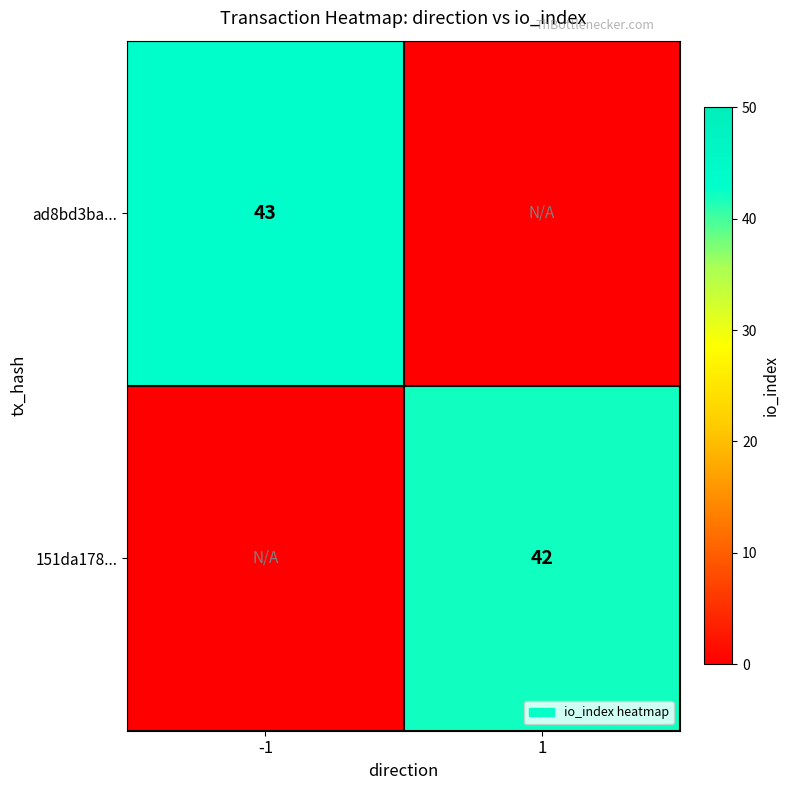

Is the value of 151da178... at 1 greater than the value of ad8bd3ba... at -1?

No